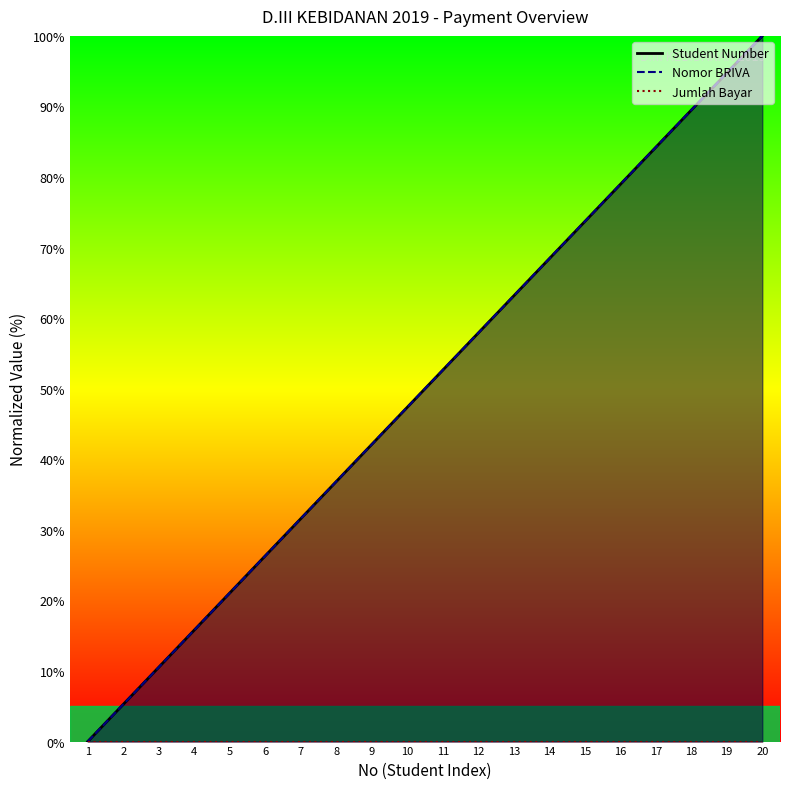

Read the Student Number value at 20.

100.0